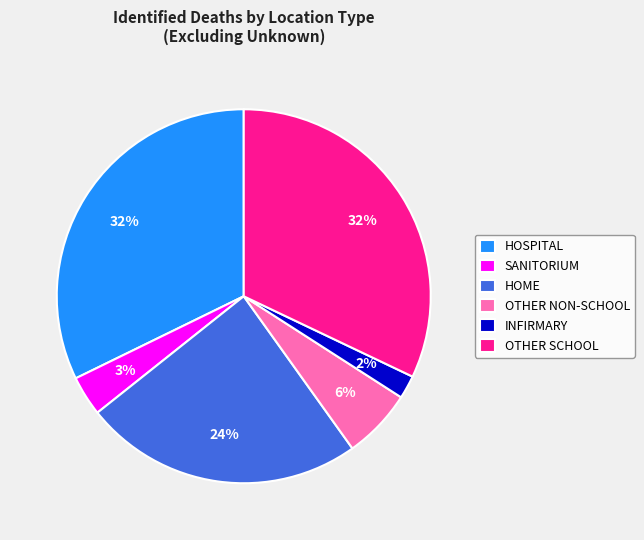

Which slice is the smallest?

INFIRMARY